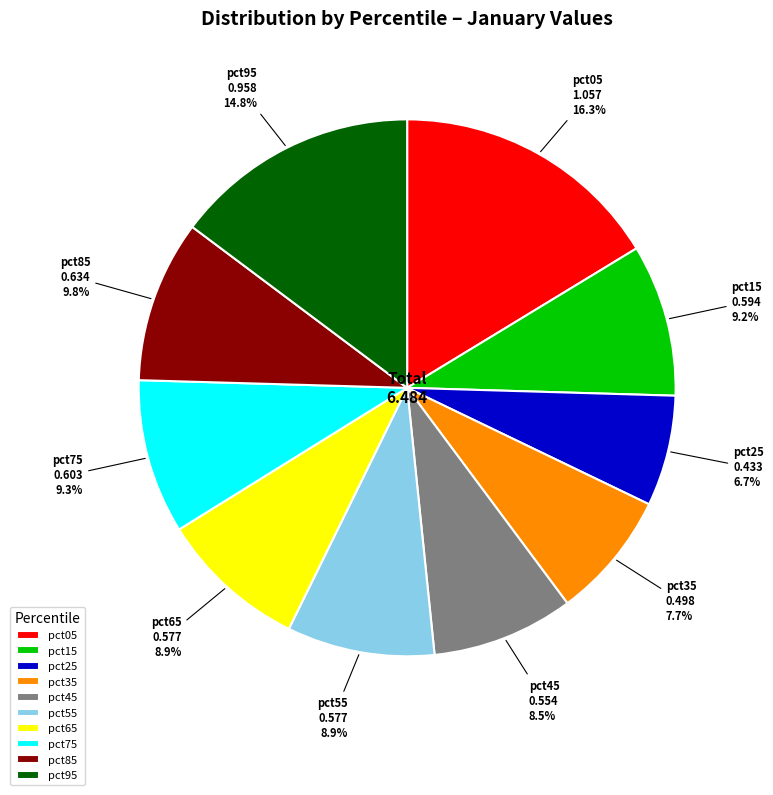

How many slices are in this pie chart?

10